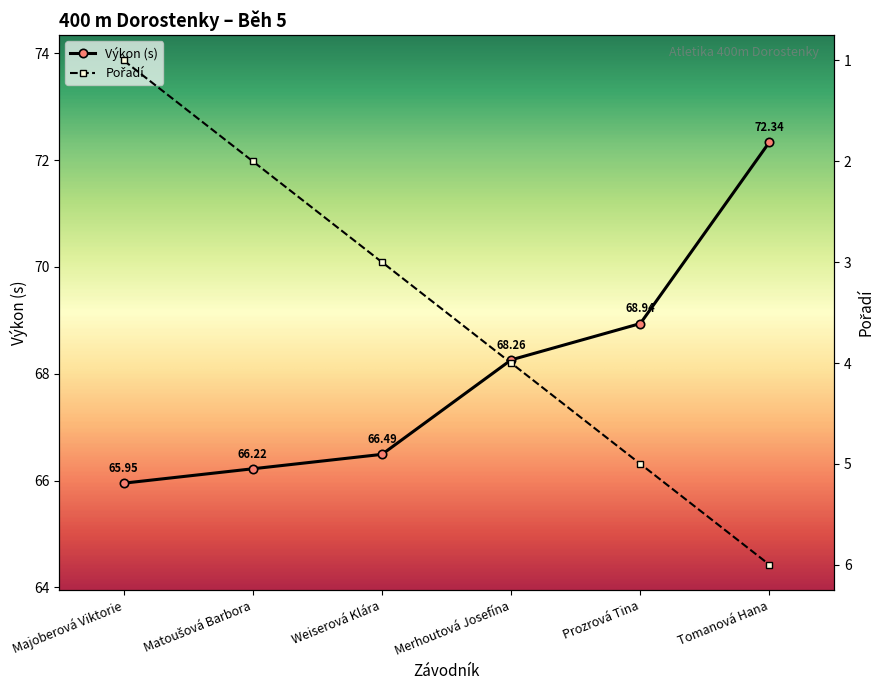

Reading right to left, extract all data points from this chart.

Výkon (s): Tomanová Hana=72.3	Prozrová Tina=68.9	Merhoutová Josefína=68.3	Weiserová Klára=66.5	Matoušová Barbora=66.2	Majoberová Viktorie=66.0
Pořadí: Tomanová Hana=6.0	Prozrová Tina=5.0	Merhoutová Josefína=4.0	Weiserová Klára=3.0	Matoušová Barbora=2.0	Majoberová Viktorie=1.0